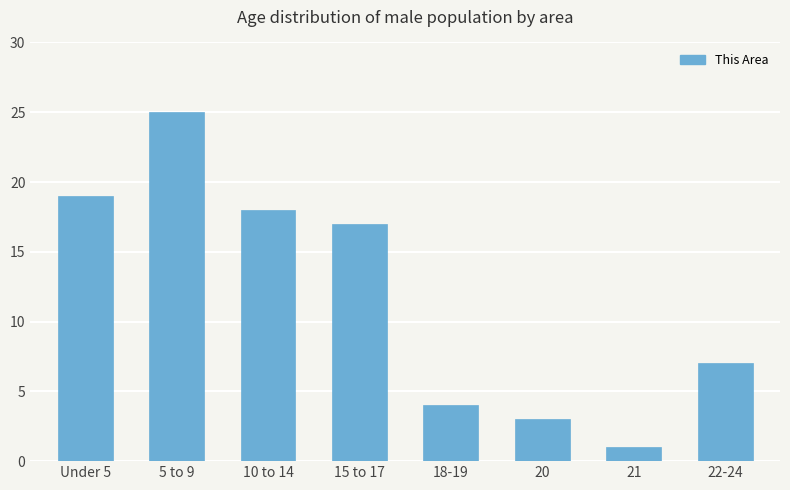

Reading left to right, extract all data points from this chart.

Under 5=19	5 to 9=25	10 to 14=18	15 to 17=17	18-19=4	20=3	21=1	22-24=7